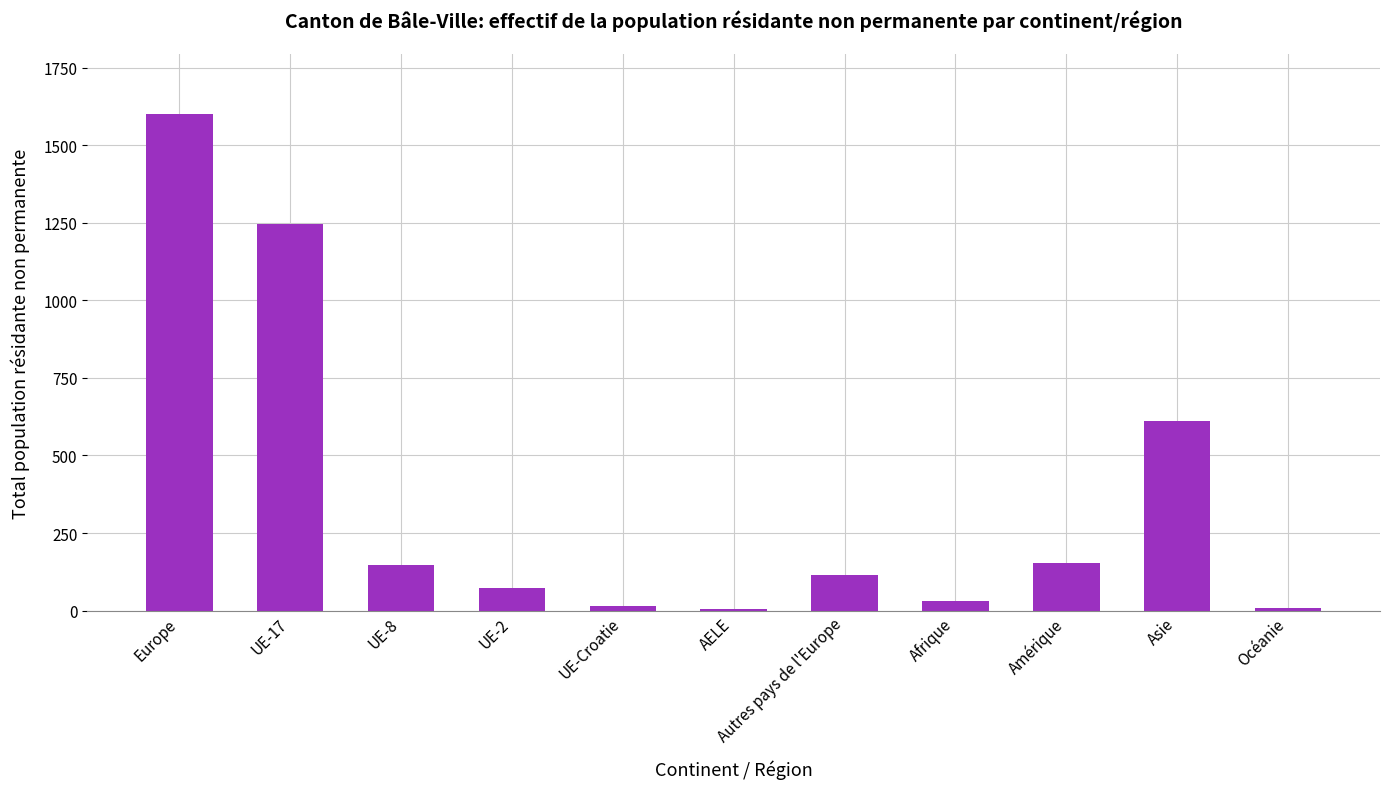

What is the change in value from UE-Croatie to Asie?

+594